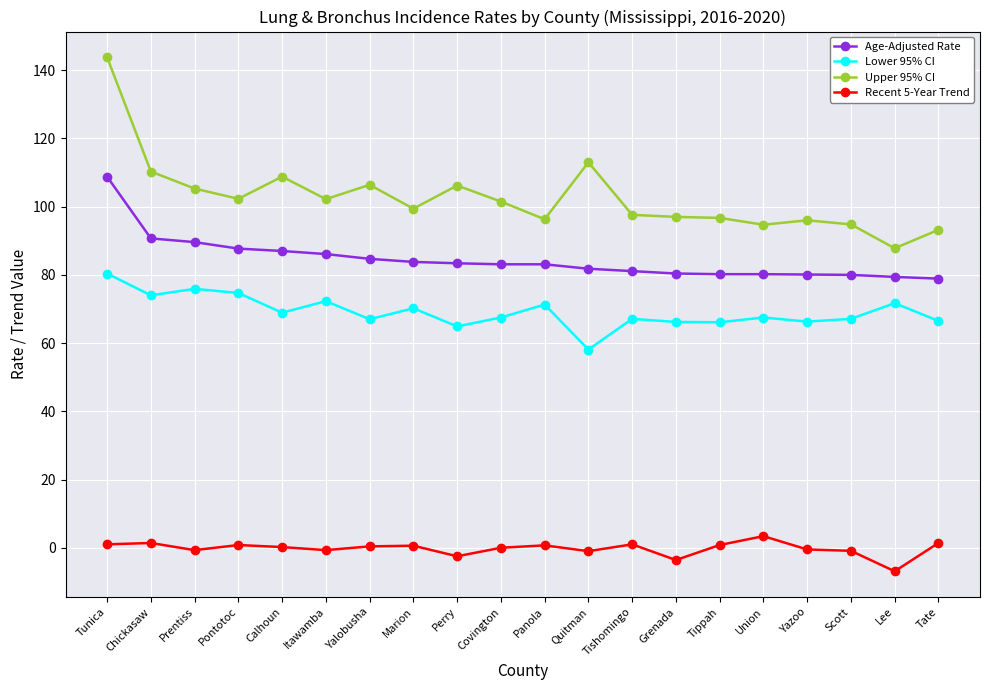

The Age-Adjusted Rate series shows 40.3 at Tishomingo. True or false?

False